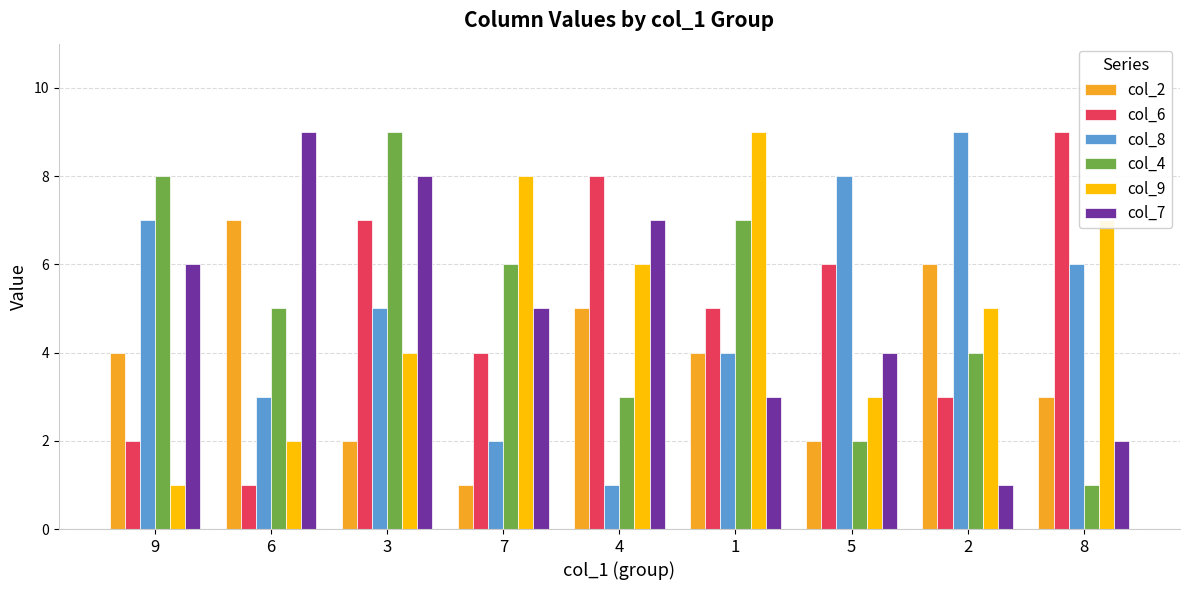

What are all the series names shown in the legend?

col_2, col_6, col_8, col_4, col_9, col_7